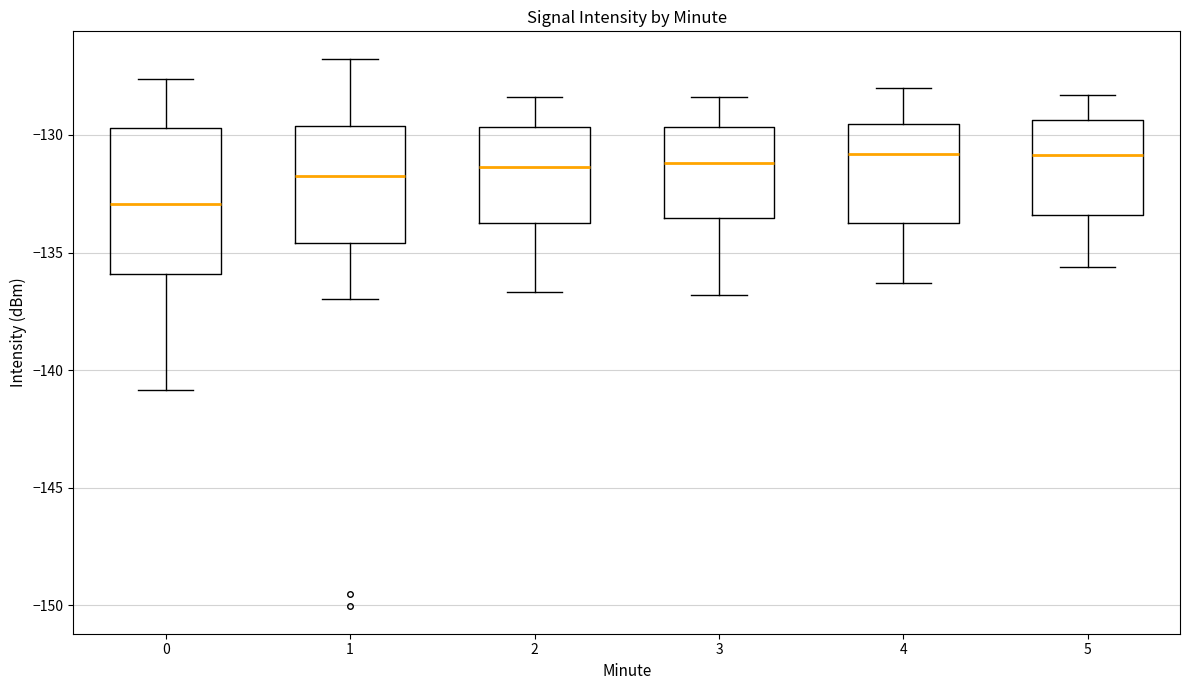

Where is the upper edge of the box at x = 1 on the y-axis? The values are not printed on the chart, so give them approximately, as read against the axis.

-129.5